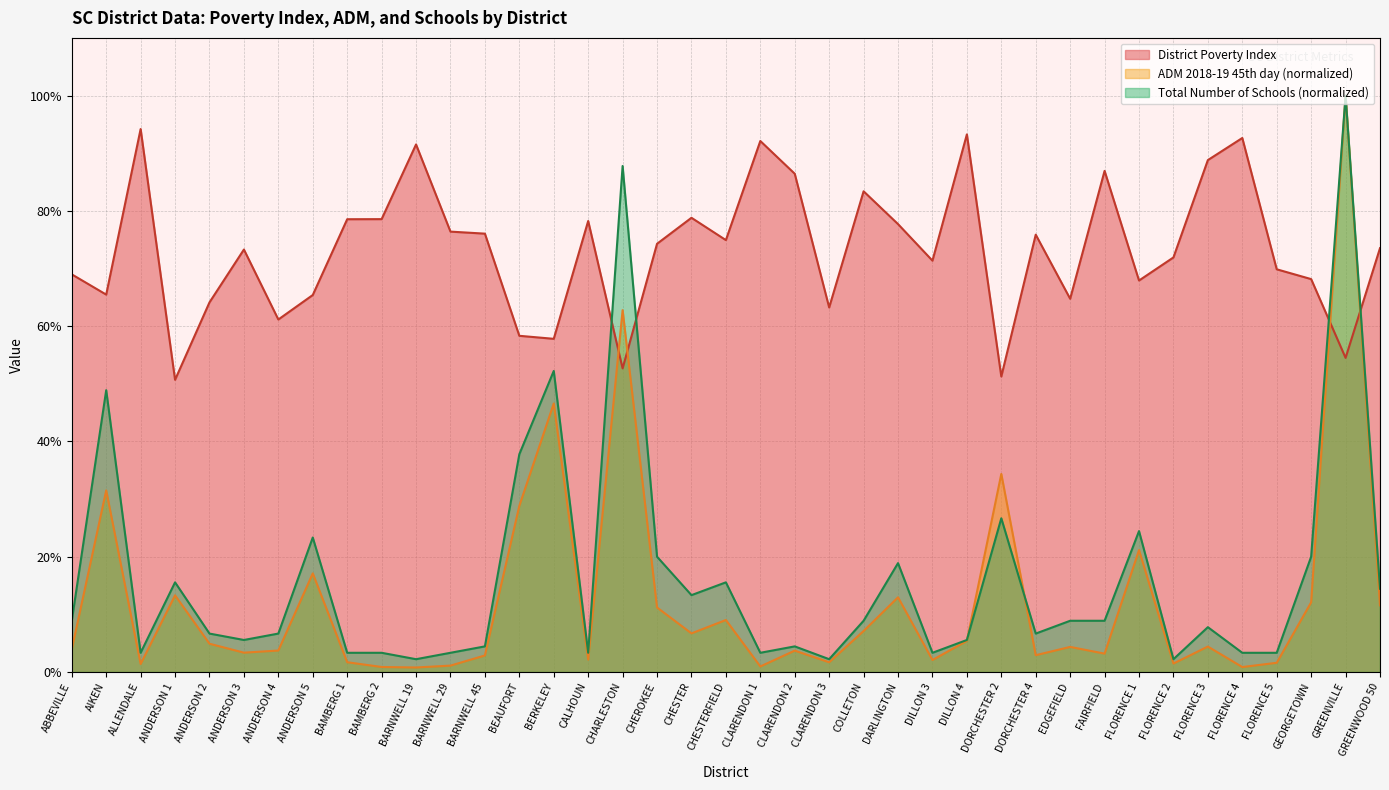

Which has a higher value, CHESTERFIELD or CLARENDON 1?

CLARENDON 1